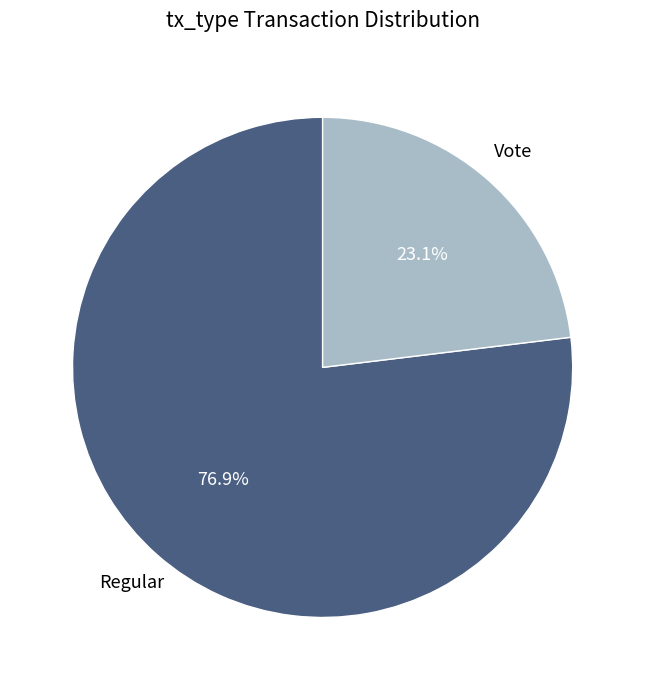

Is there any slice that represents more than half of the pie?

Yes